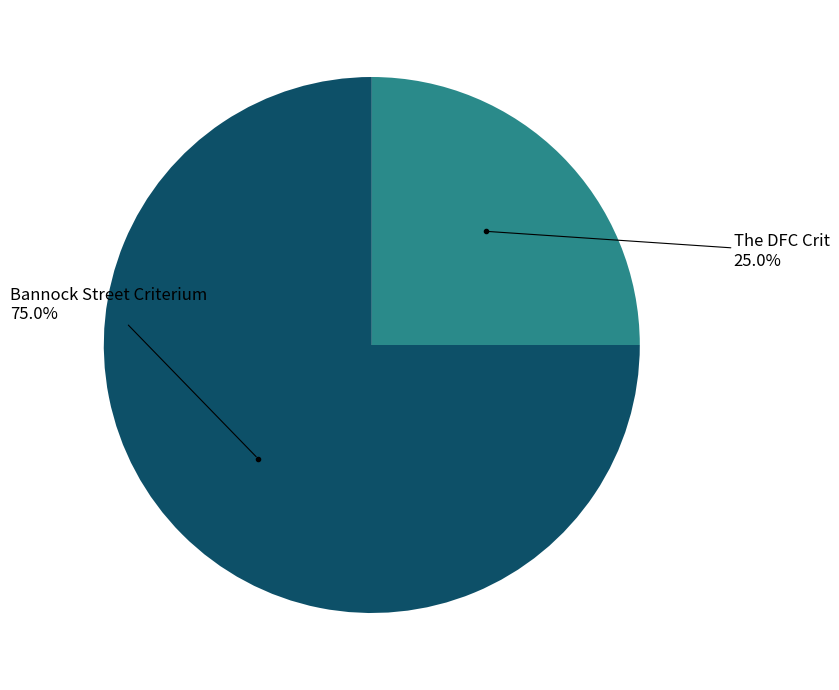

How much of the chart is everything except Bannock Street Criterium?

25.0%